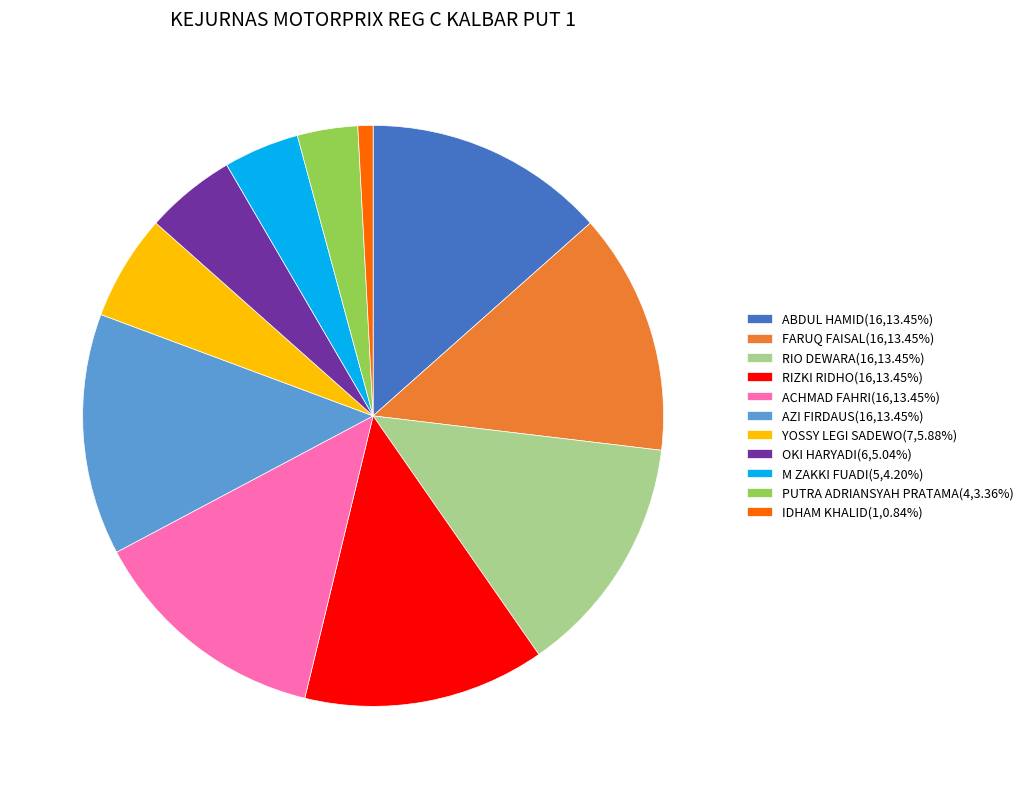

Does any single category account for the majority?

No